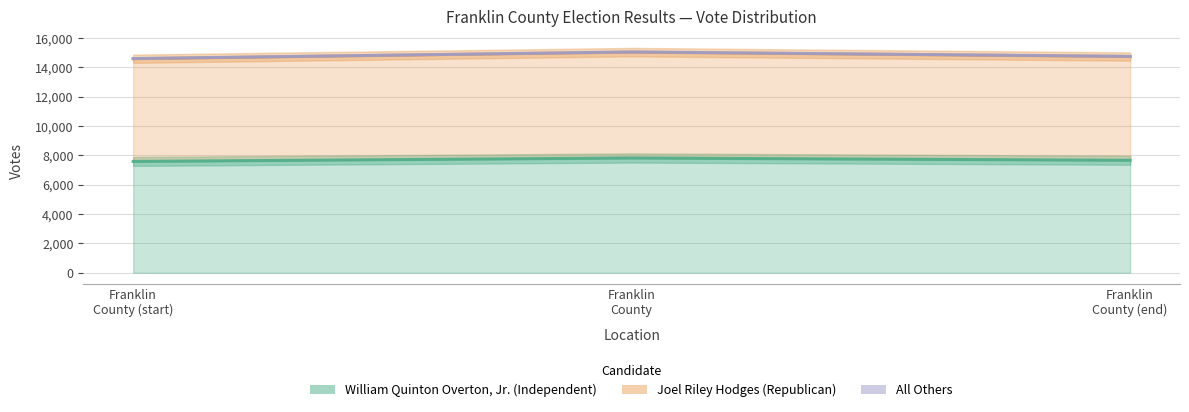

Which series has the largest range (max minus min)?

All Others